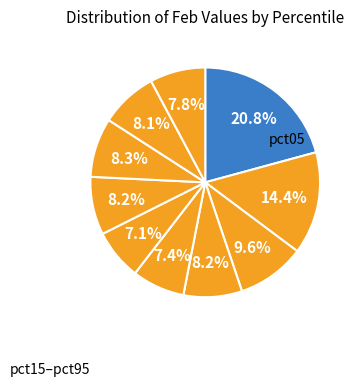

How many slices are in this pie chart?

10